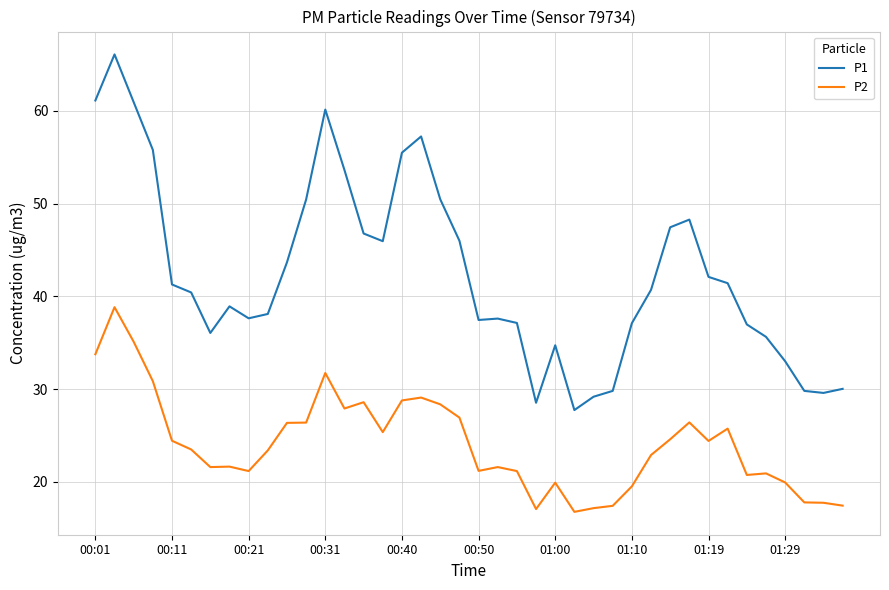

True or false: P1 and P2 intersect in this chart.

False